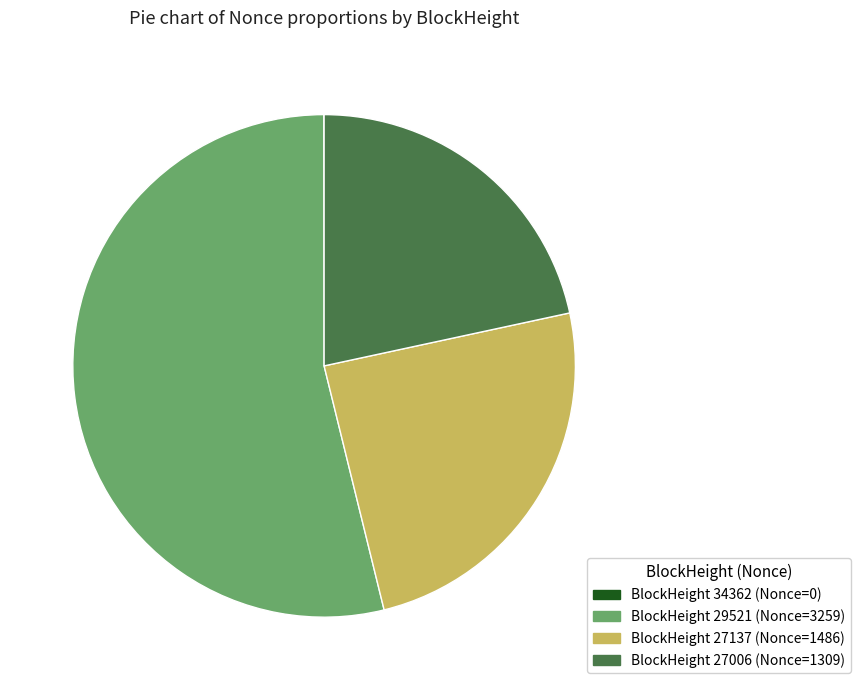

What is the largest slice in the pie chart?

BlockHeight 29521 (Nonce=3259)